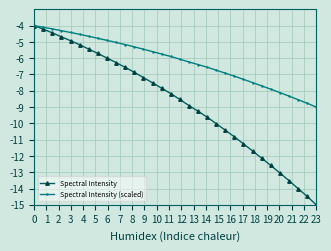

What is the maximum value shown in the chart?

-4.0